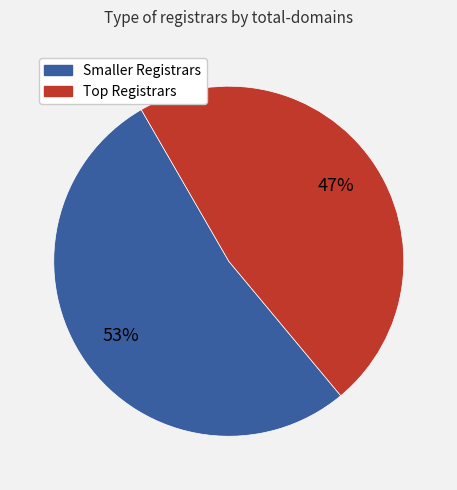

To the nearest percent, what is the average slice percentage?

50%